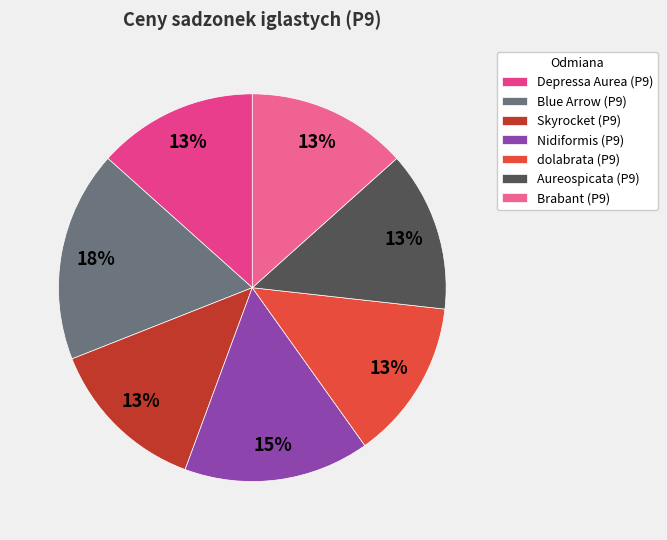

To the nearest percent, what portion does dolabrata (P9) represent?

13%